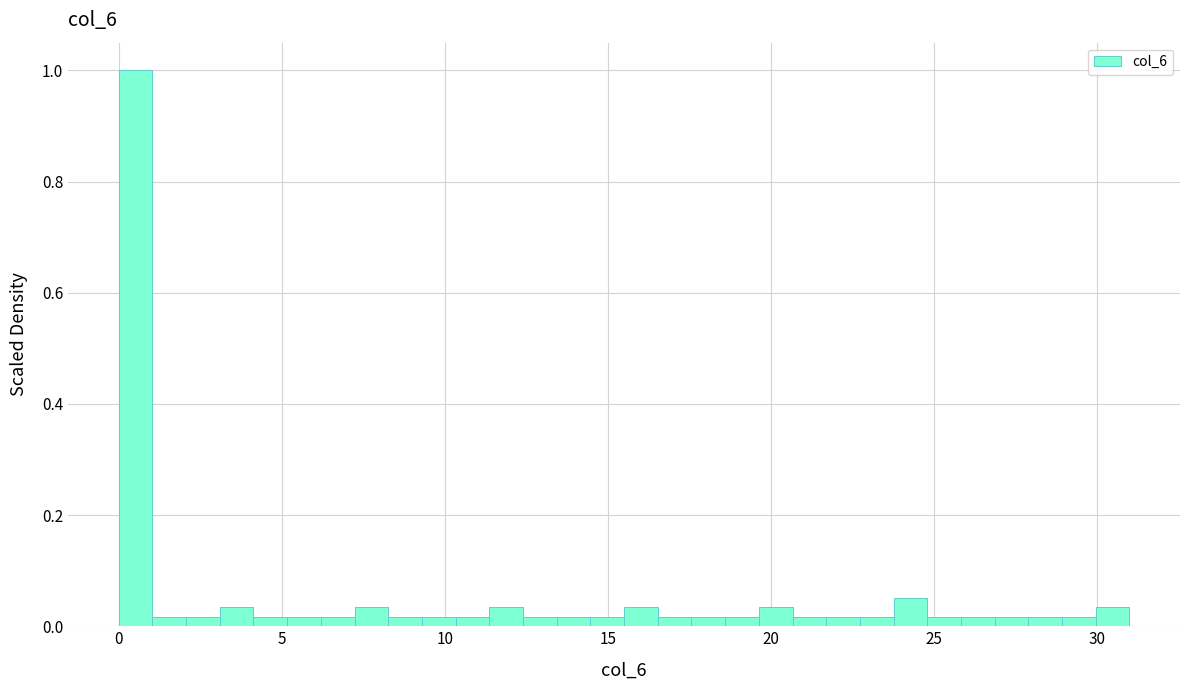

Around what value on the x-axis is the tallest bar? Give the approximate position of its centre, as read against the axis.

0.5